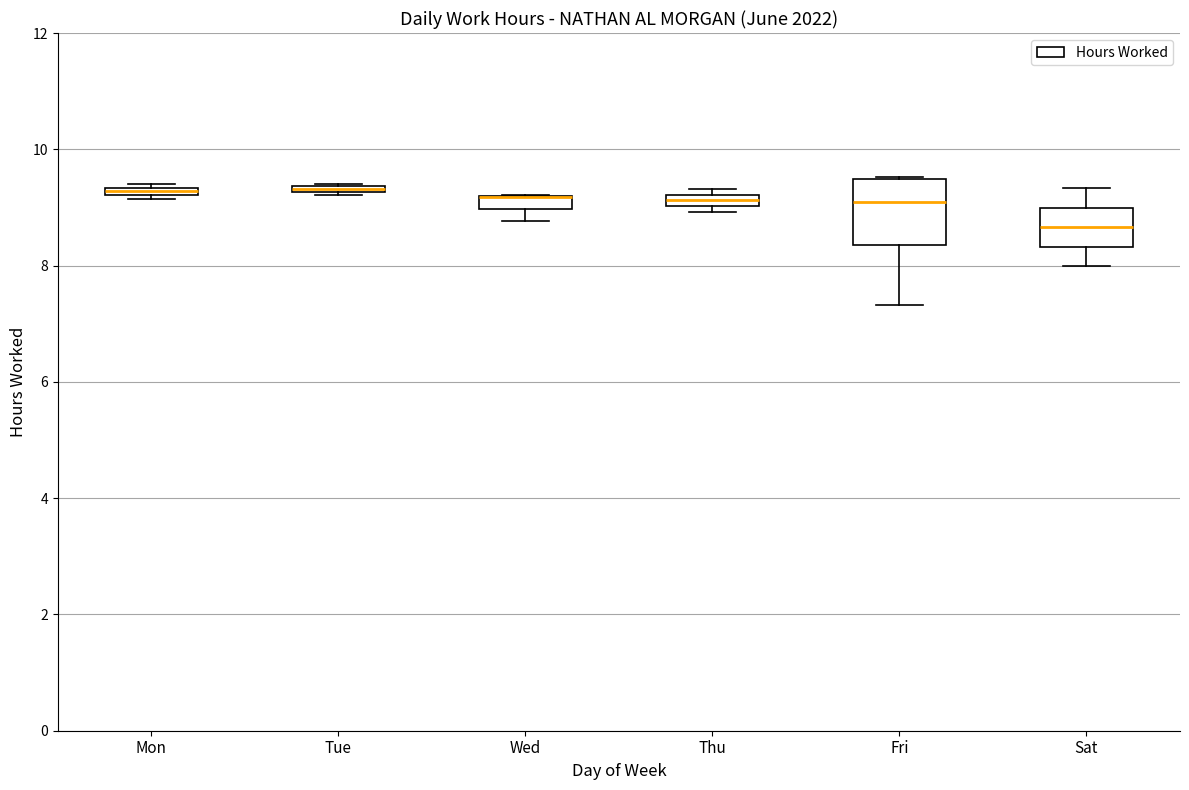

Comparing the boxes themselves (not the whiskers), which one is the tallest?

Fri